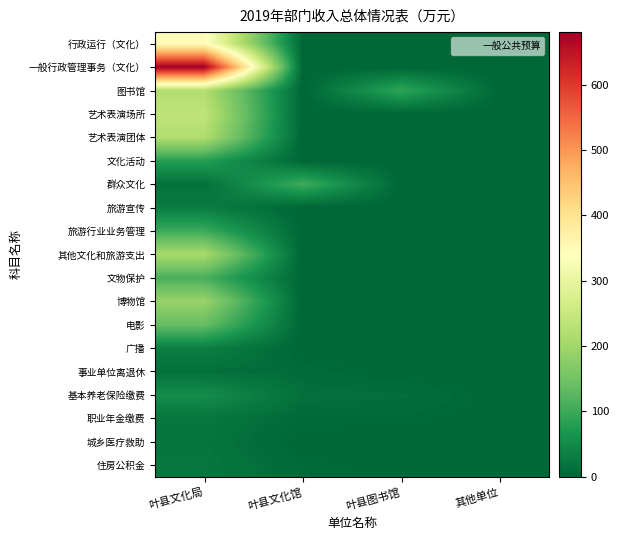

Rank the series at 叶县文化馆 from lowest to highest value.

行政运行（文化）, 一般行政管理事务（文化）, 图书馆, 艺术表演场所, 艺术表演团体, 文化活动, 旅游宣传, 旅游行业业务管理, 其他文化和旅游支出, 文物保护, 博物馆, 电影, 广播, 城乡医疗救助, 职业年金缴费, 住房公积金, 事业单位离退休, 基本养老保险缴费, 群众文化